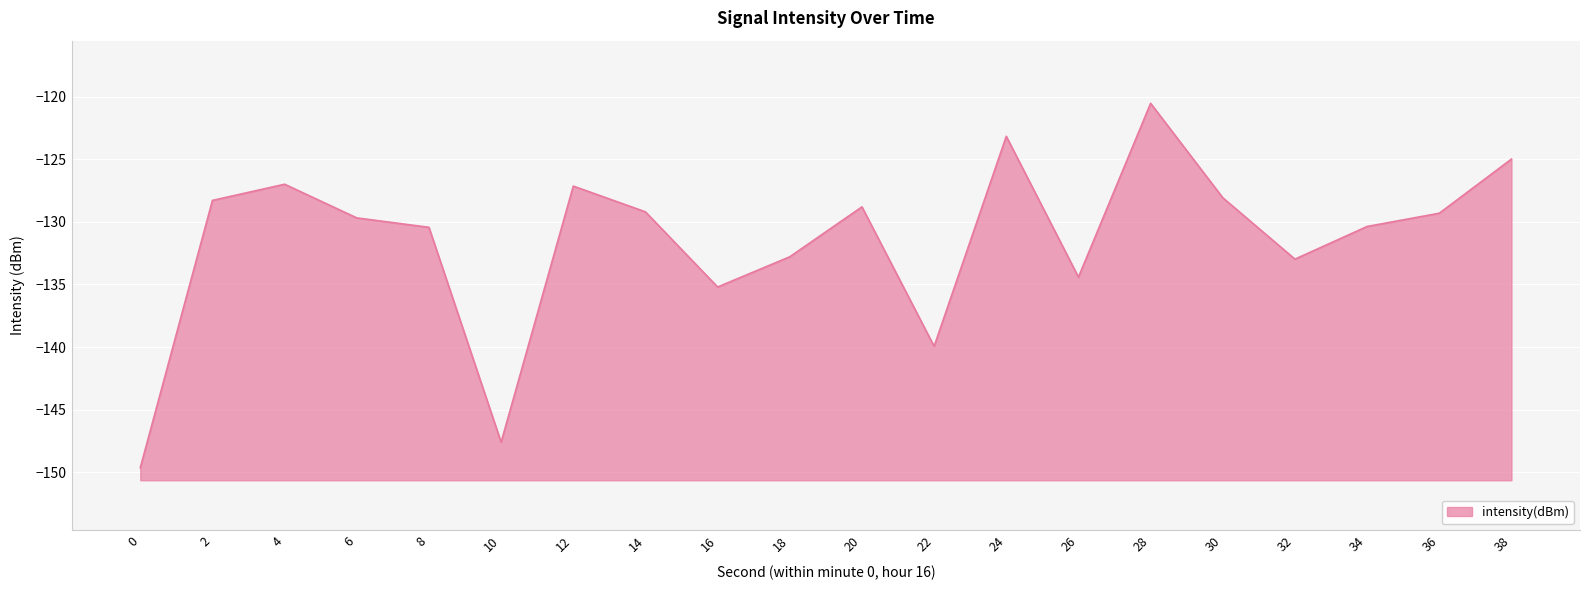

Reading right to left, extract all data points from this chart.

38=-125.0	36=-129.3	34=-130.4	32=-133.0	30=-128.1	28=-120.5	26=-134.4	24=-123.2	22=-139.9	20=-128.8	18=-132.8	16=-135.2	14=-129.2	12=-127.2	10=-147.6	8=-130.4	6=-129.7	4=-127.0	2=-128.3	0=-149.6